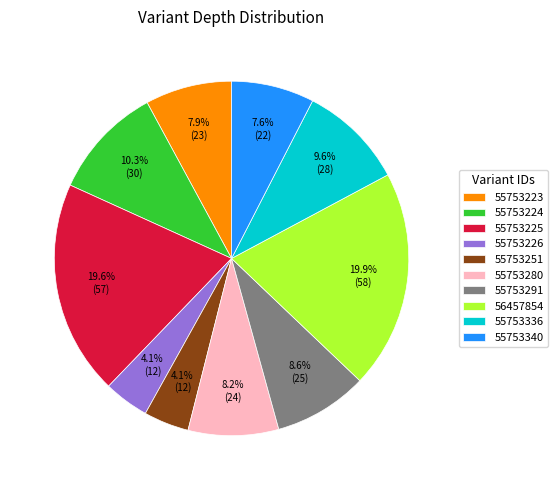

To the nearest percent, what percentage of the pie is 55753223?

8%